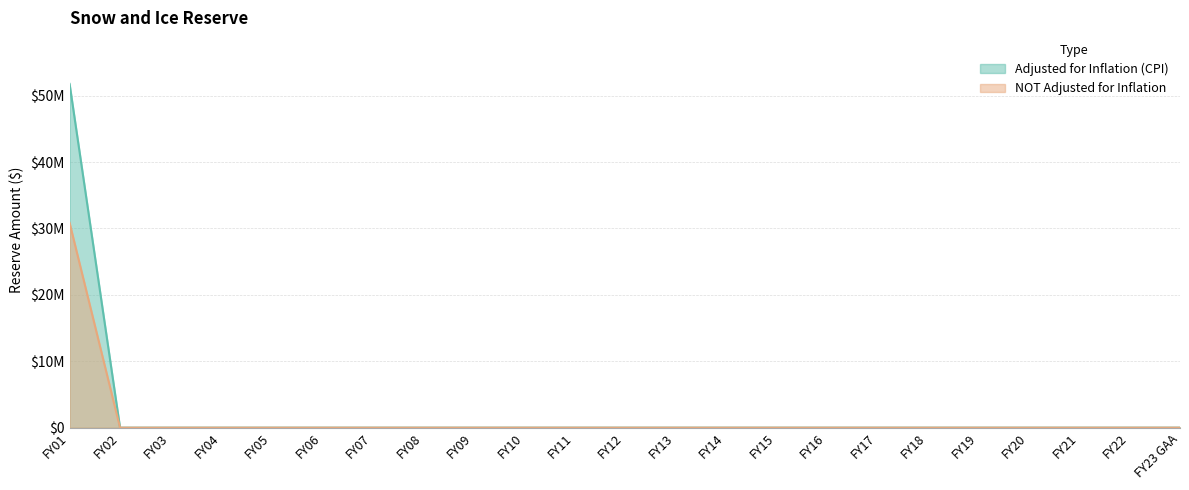

What is the label of the 2nd point from the right?

FY22